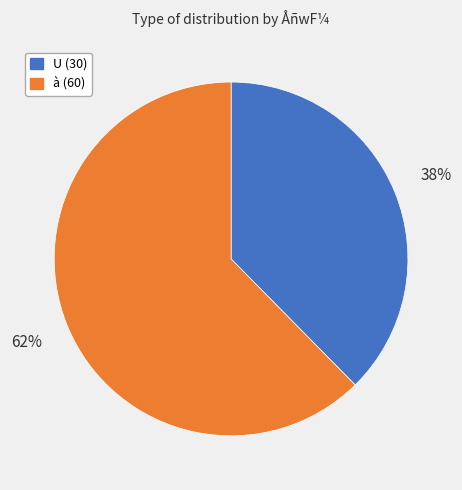

Which slice is the largest?

à